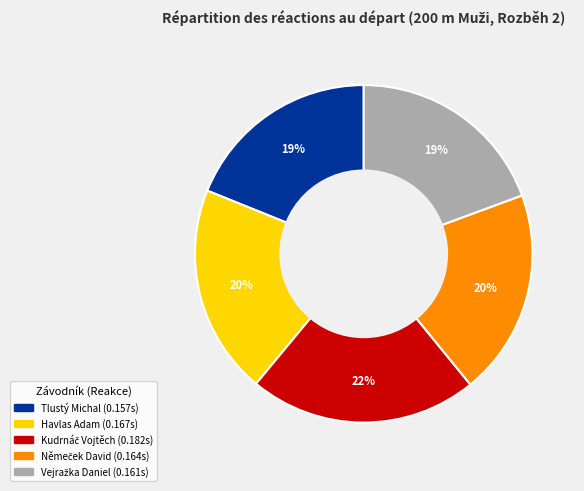

Is there any slice that represents more than half of the pie?

No